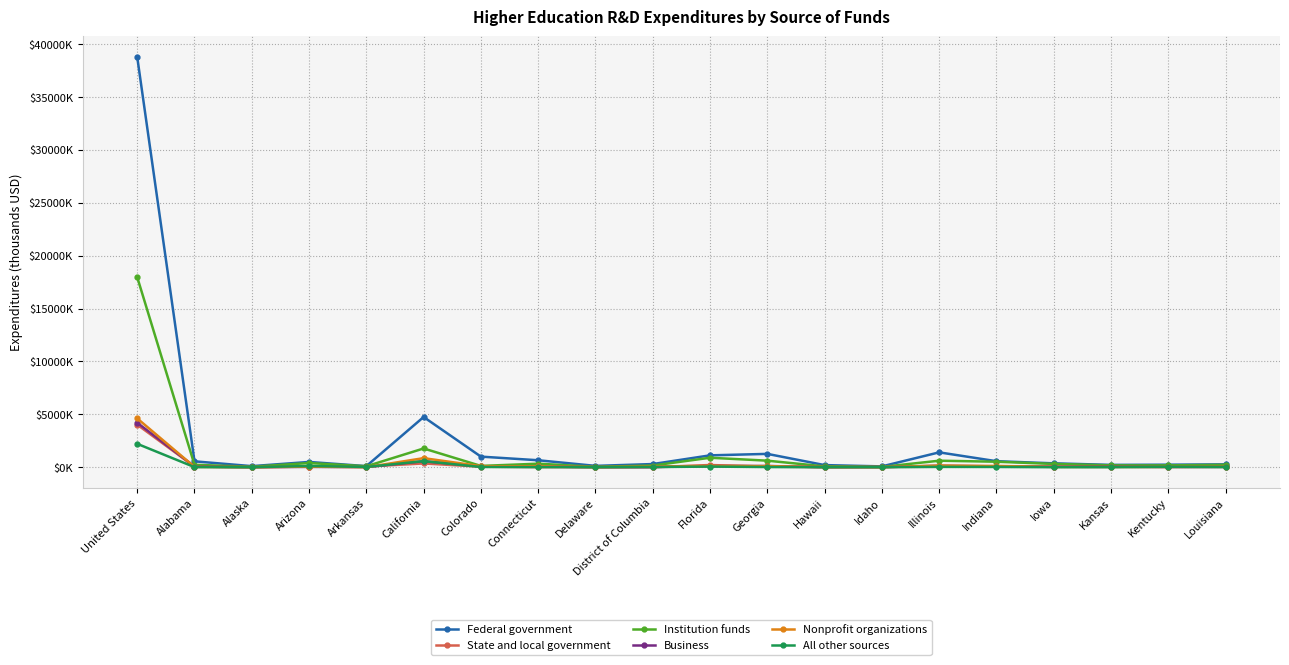

Is this an area chart (filled region under the line)?

No